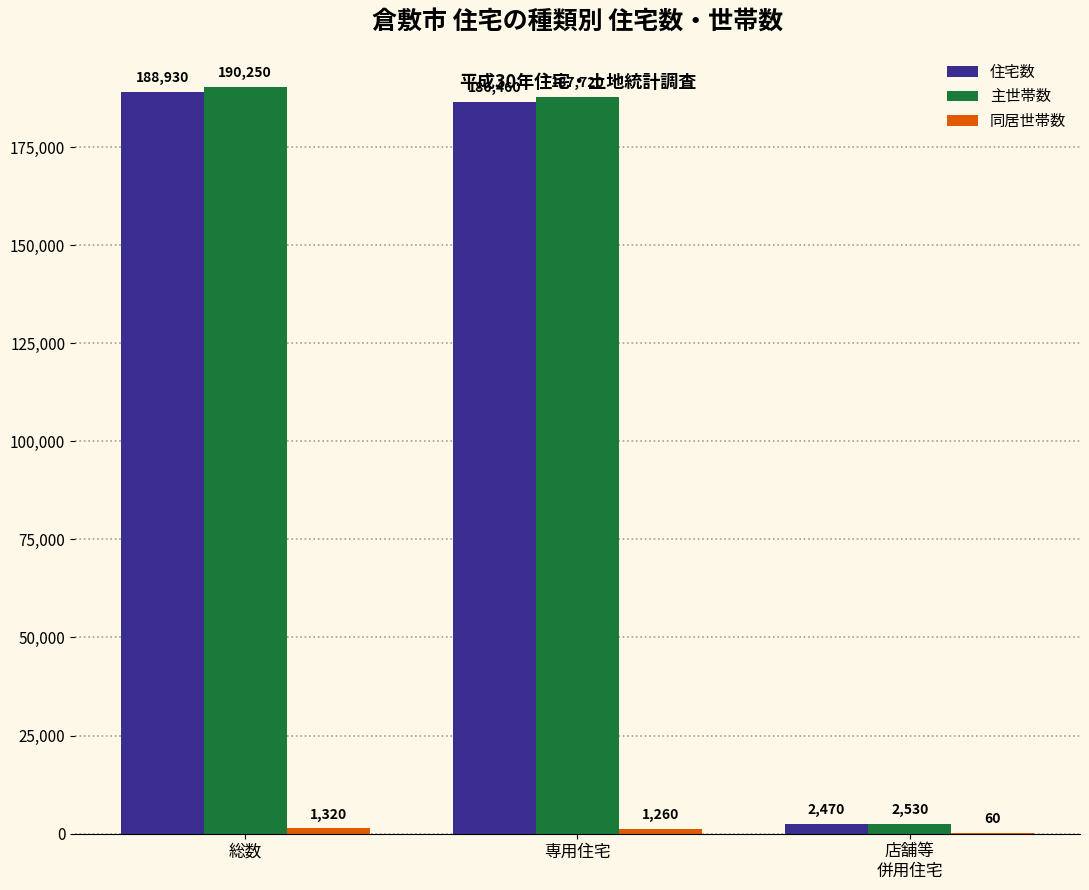

The value of 主世帯数 at 総数 is 70452. True or false?

False